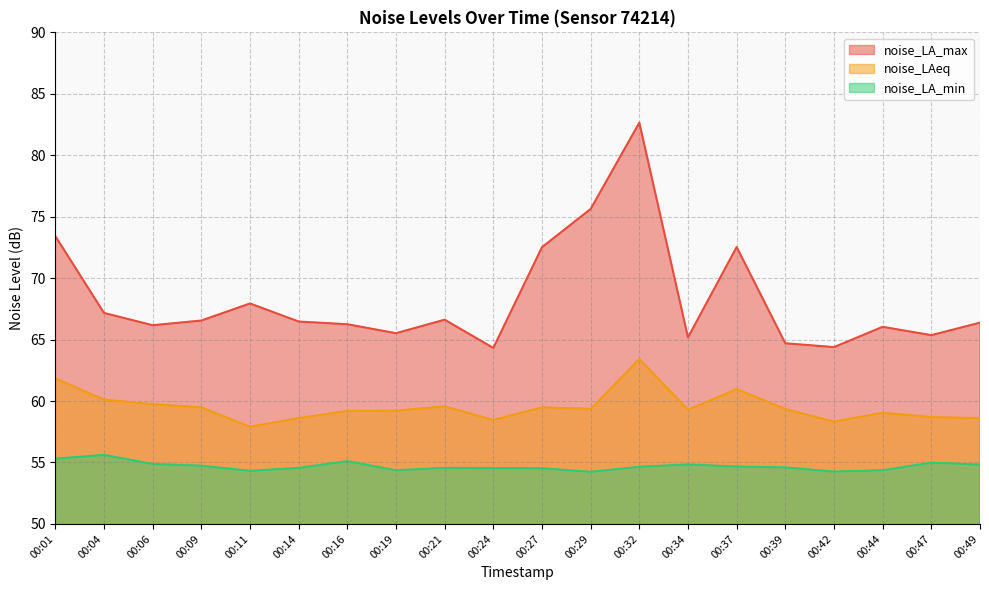

At which category does the chart reach its minimum across all series?

00:29